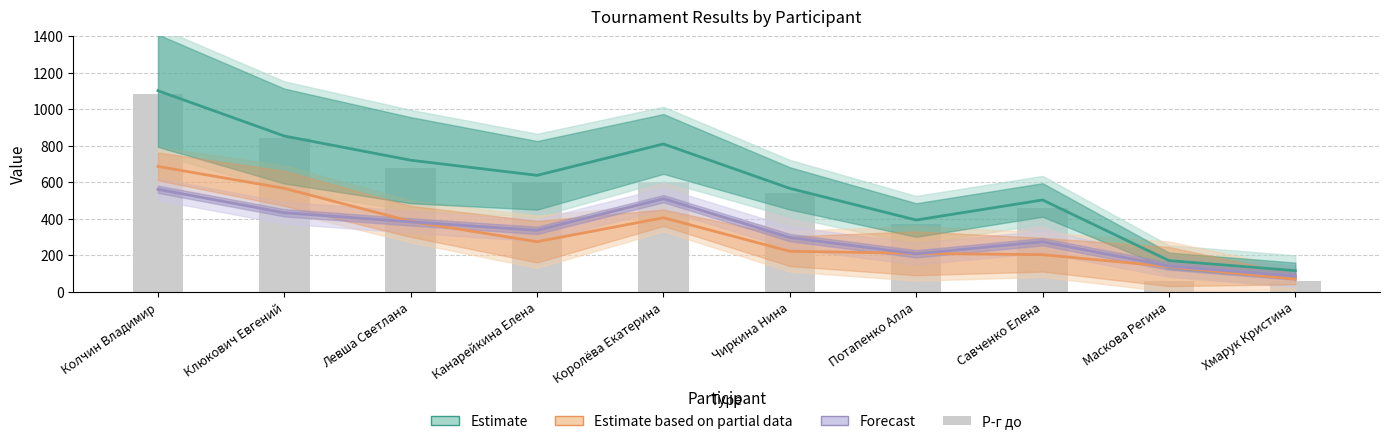

Between Королёва Екатерина and Колчин Владимир, which is larger?

Колчин Владимир